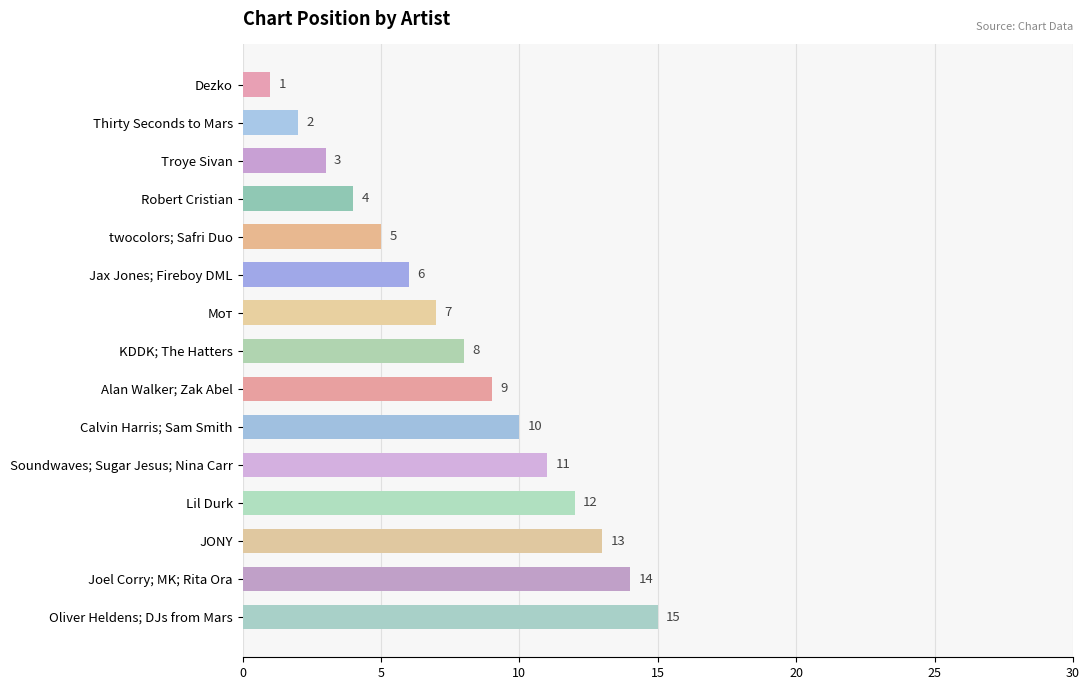

Count the number of data series in this chart.

1